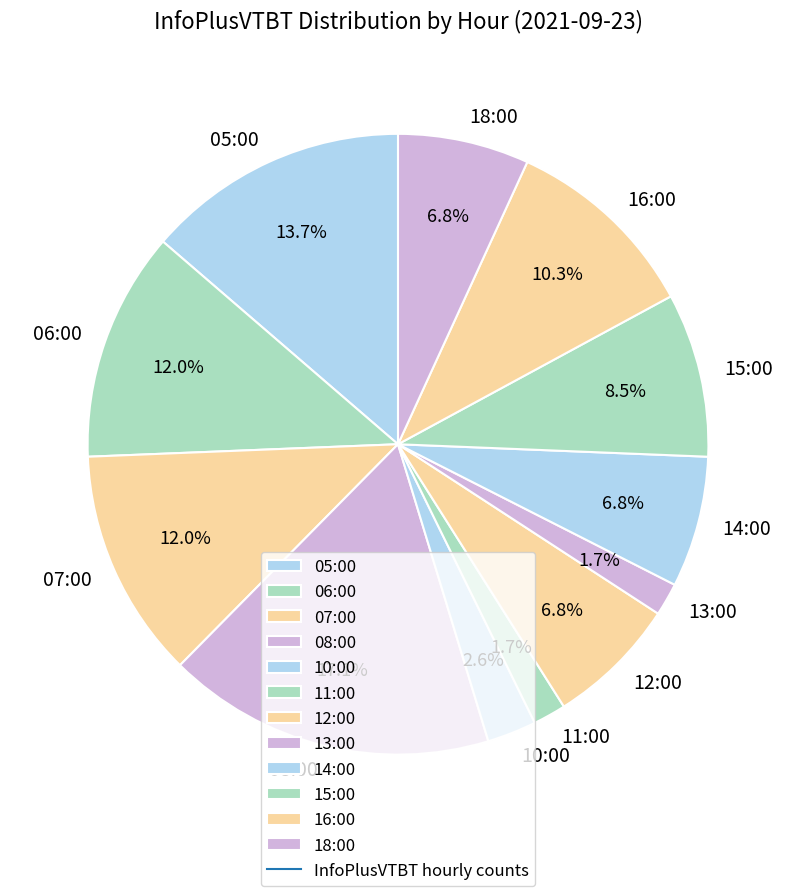

To the nearest percent, what is the difference between the 08:00 and 18:00 slice percentages?

10%